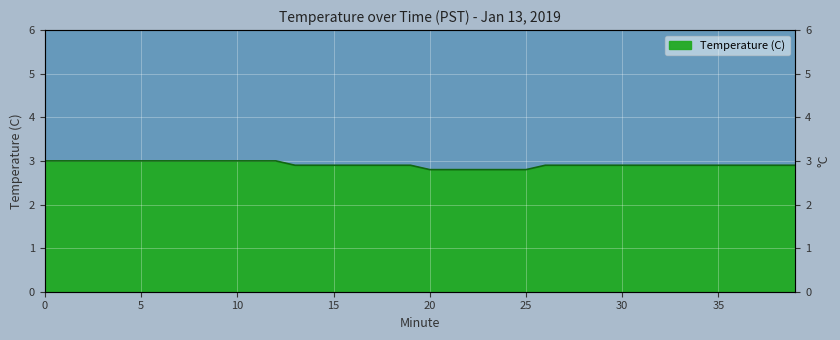

Reading left to right, list all the values displayed in this chart.

0=3.0	1=3.0	2=3.0	3=3.0	4=3.0	5=3.0	6=3.0	7=3.0	8=3.0	9=3.0	10=3.0	11=3.0	12=3.0	13=2.9	14=2.9	15=2.9	16=2.9	17=2.9	18=2.9	19=2.9	20=2.8	21=2.8	22=2.8	23=2.8	24=2.8	25=2.8	26=2.9	27=2.9	28=2.9	29=2.9	30=2.9	31=2.9	32=2.9	33=2.9	34=2.9	35=2.9	36=2.9	37=2.9	38=2.9	39=2.9